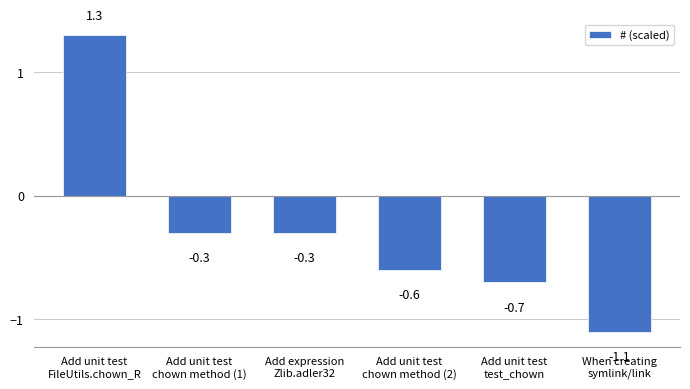

How many bars are there in total?

6